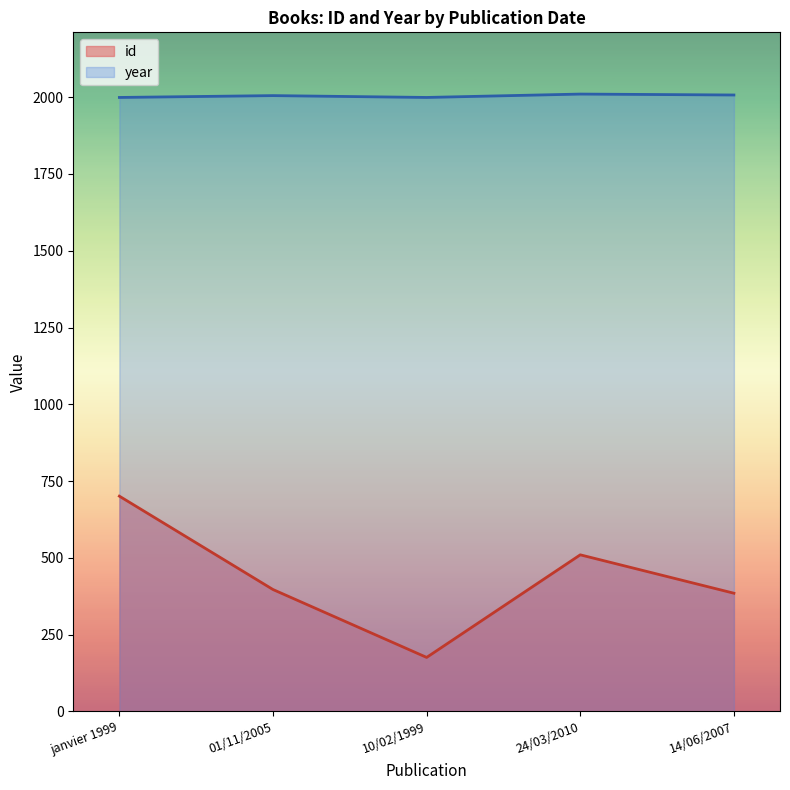

Which has a higher value, 14/06/2007 or 24/03/2010?

24/03/2010